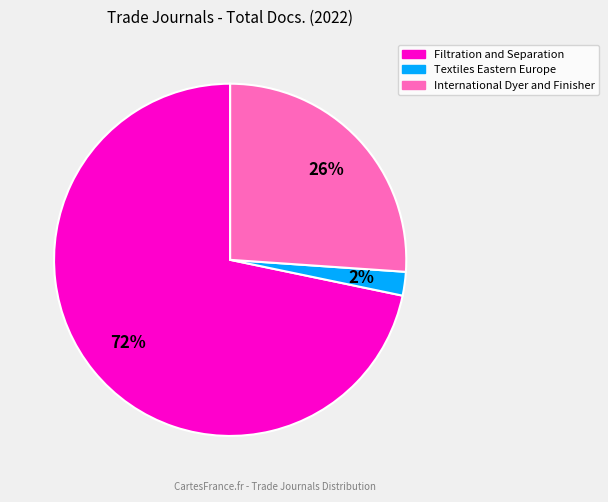

Which has a higher value, International Dyer and Finisher or Filtration and Separation?

Filtration and Separation